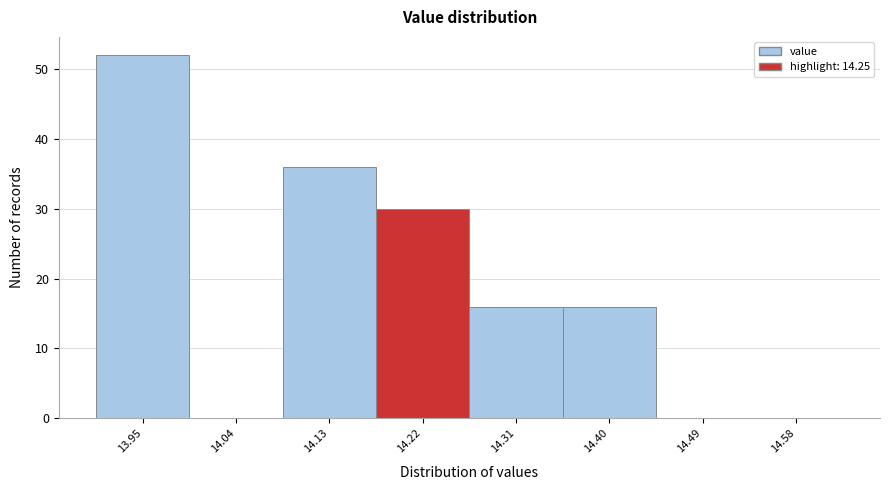

Reading right to left, transcribe all the data shown in this chart.

14.58=0	14.49=0	14.40=16	14.31=16	14.22=30	14.13=36	14.04=0	13.95=52